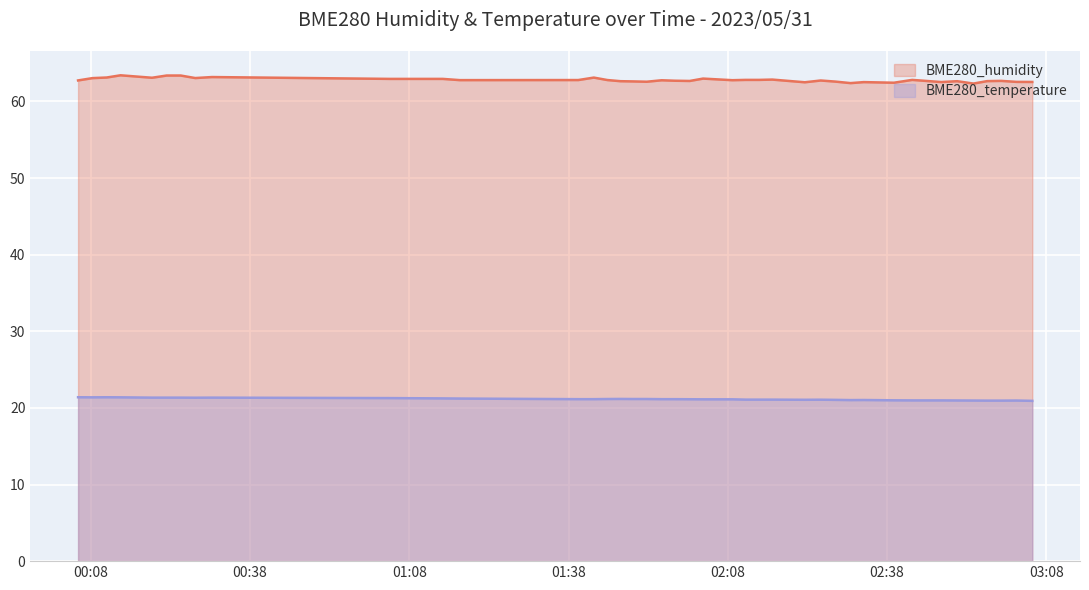

True or false: BME280_humidity and BME280_temperature cross at least once.

False